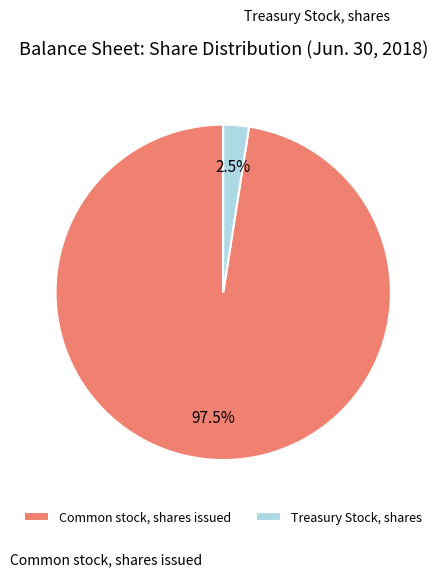

Does Common stock, shares issued represent more than half of the total?

Yes